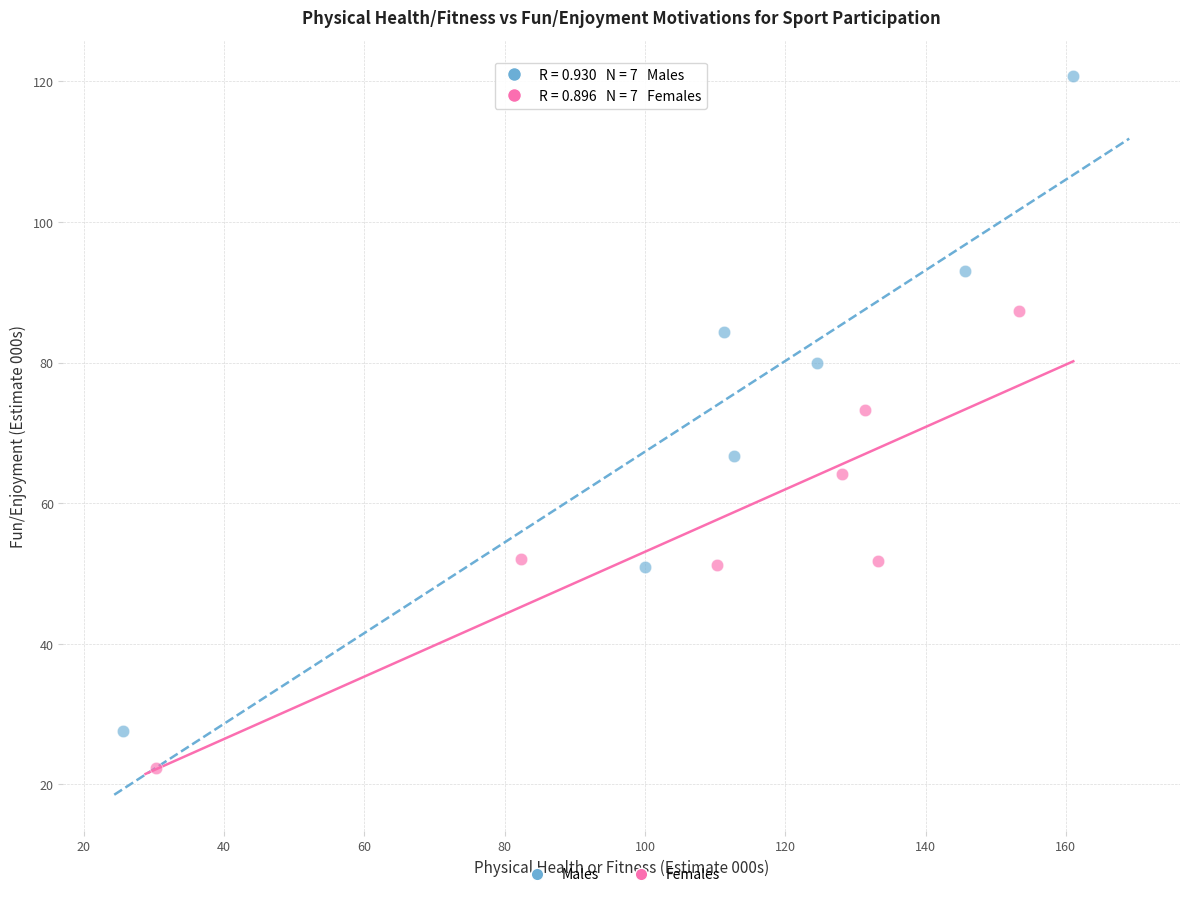

Which series contains the highest Y value?

Males